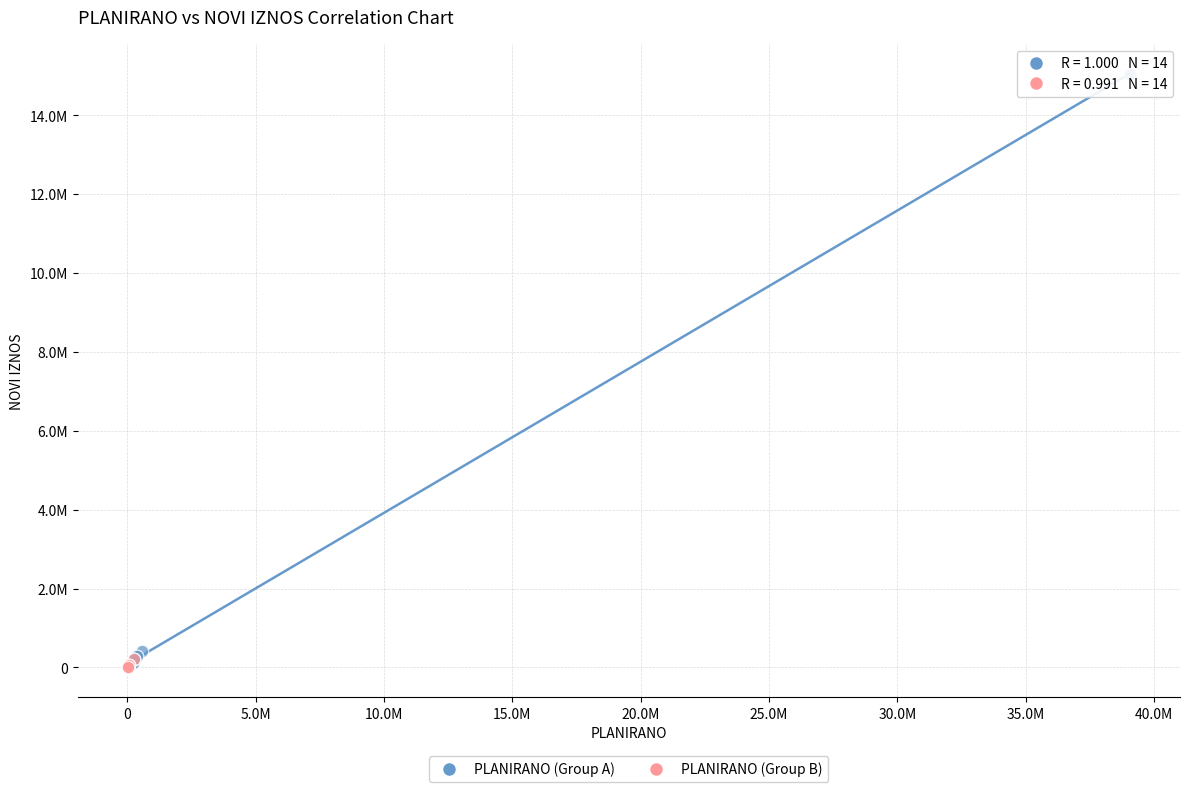

What are all the series names shown in the legend?

PLANIRANO (Group A), PLANIRANO (Group B)